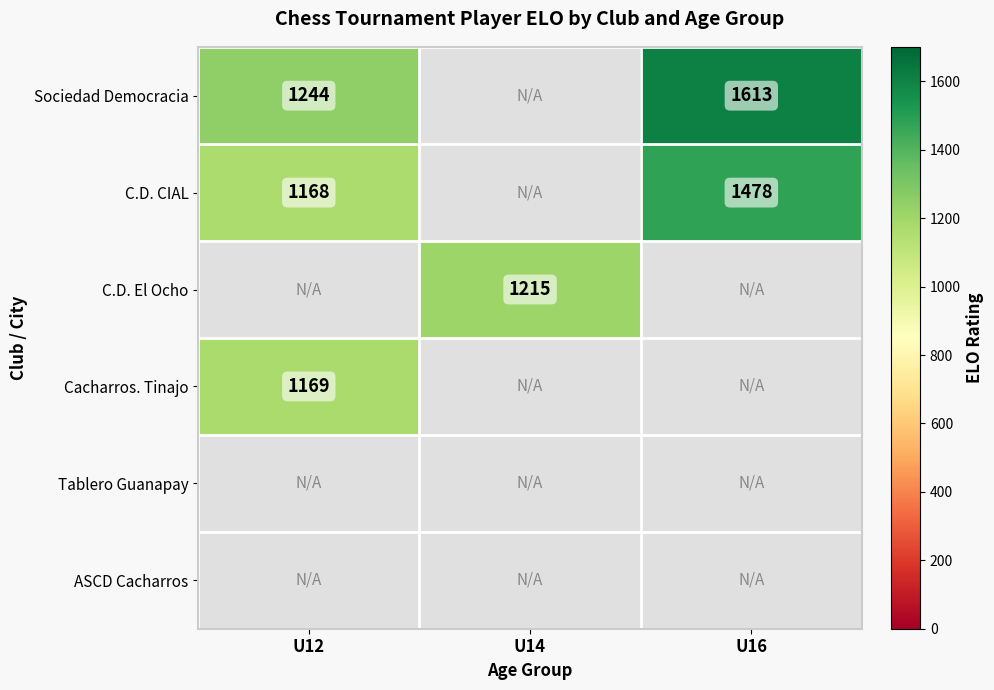

Rank the series by their maximum value, from highest to lowest.

Sociedad Democracia, C.D. CIAL, C.D. El Ocho, Cacharros. Tinajo, Tablero Guanapay, ASCD Cacharros